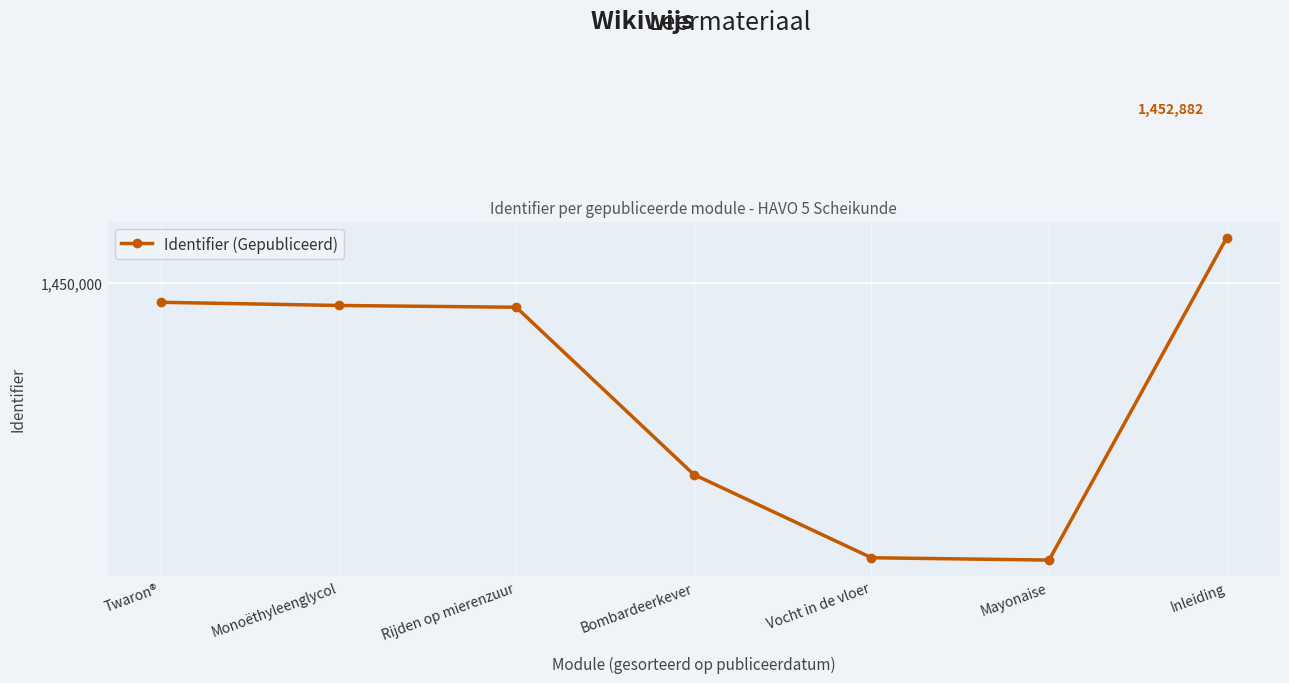

Between Twaron® and Rijden op mierenzuur, which is larger?

Twaron®